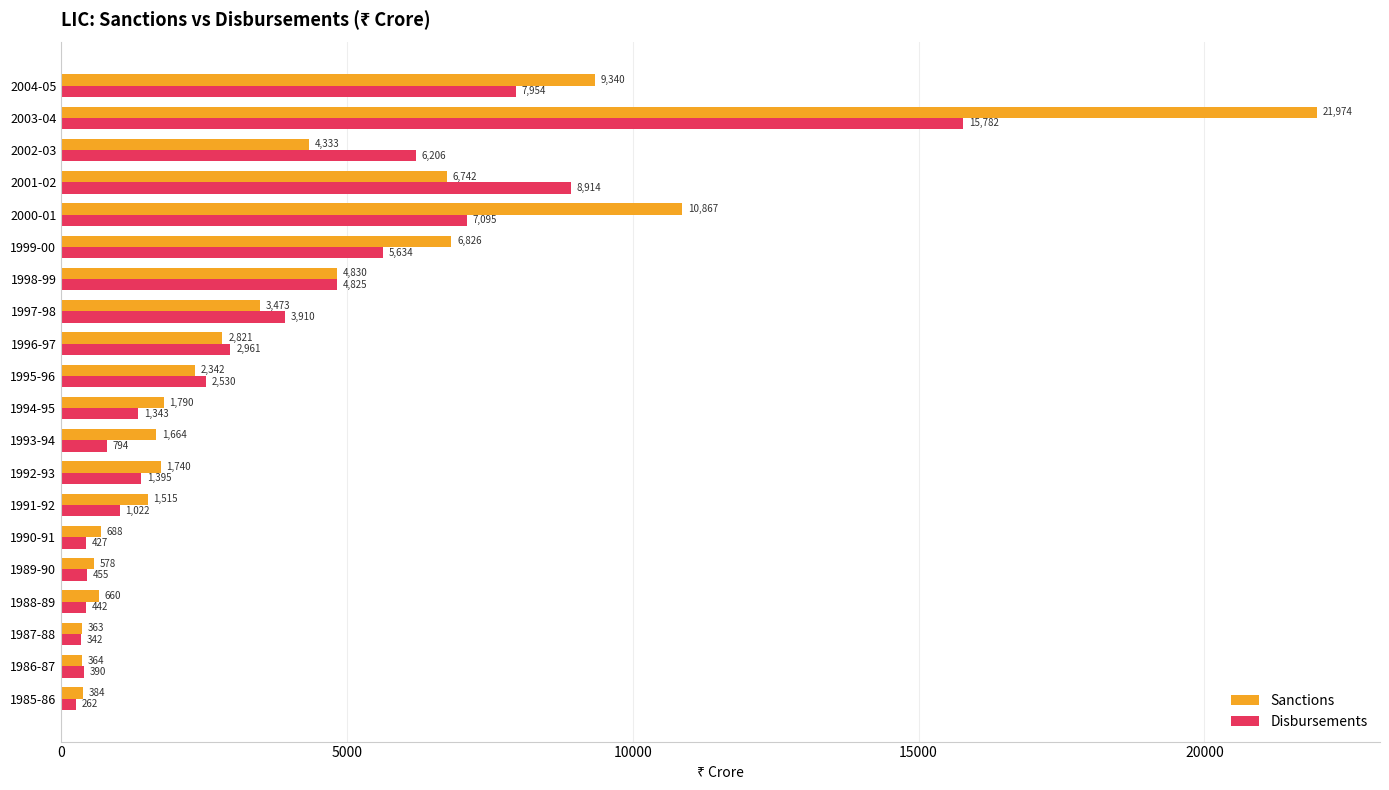

Is it true that Sanctions equals 2342 at 1995-96?

True